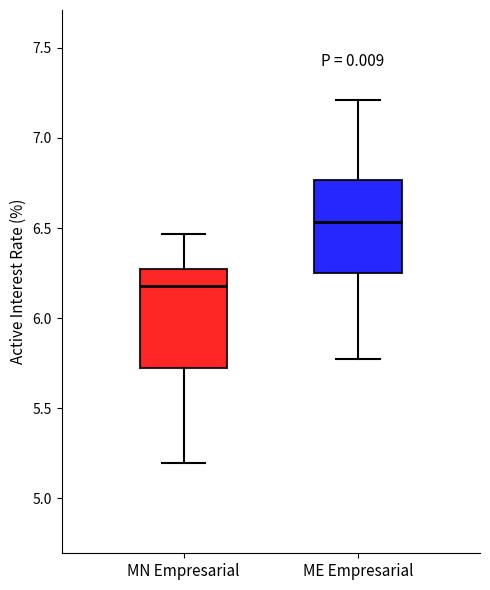

Reading left to right, transcribe this box plot: for each box, give where its median line is, the range the box spans, and where its two whiskers end, as read against the y-axis. The values are not printed on the chart, so give them approximately, as read against the axis.

MN Empresarial: median 6.20, box 5.70 to 6.25, whiskers 5.20 to 6.45
ME Empresarial: median 6.55, box 6.25 to 6.75, whiskers 5.75 to 7.20